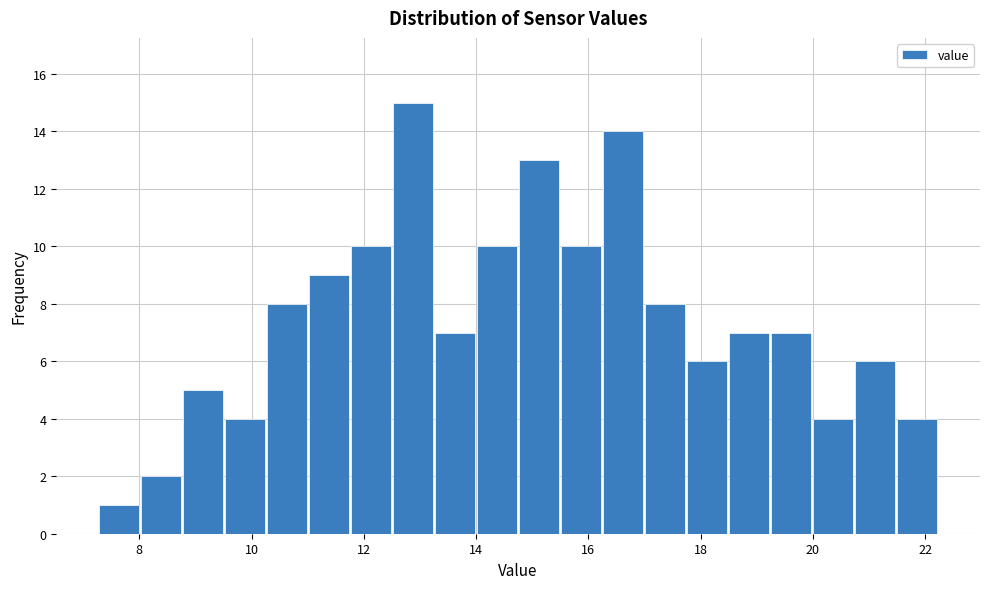

Read against the x-axis, roughly where is the centre of the tallest bar?

12.8